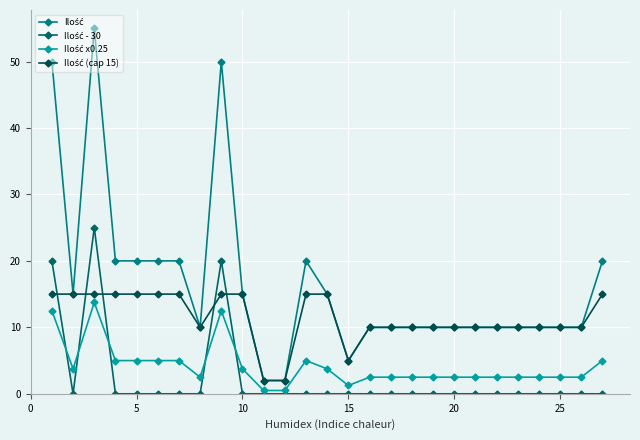

How many series are shown in this chart?

4